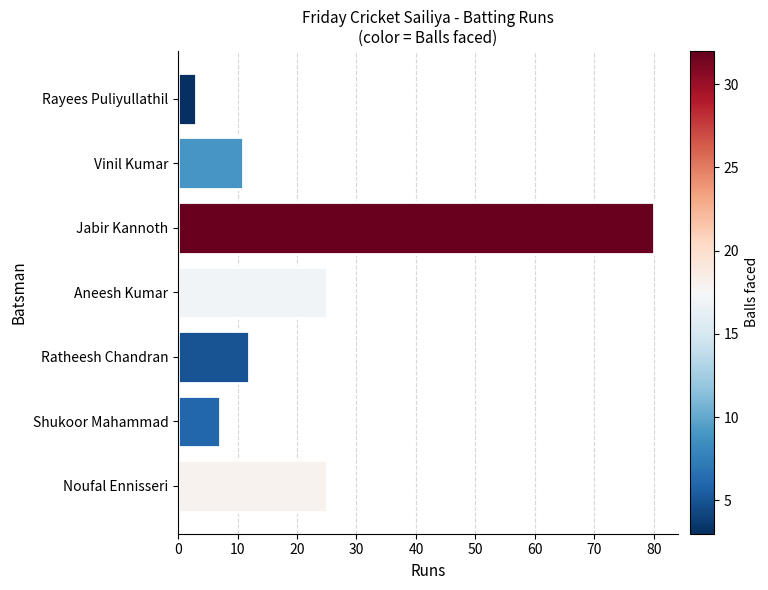

Reading bottom to top, what are all the values shown in this chart?

25	7	12	25	80	11	3